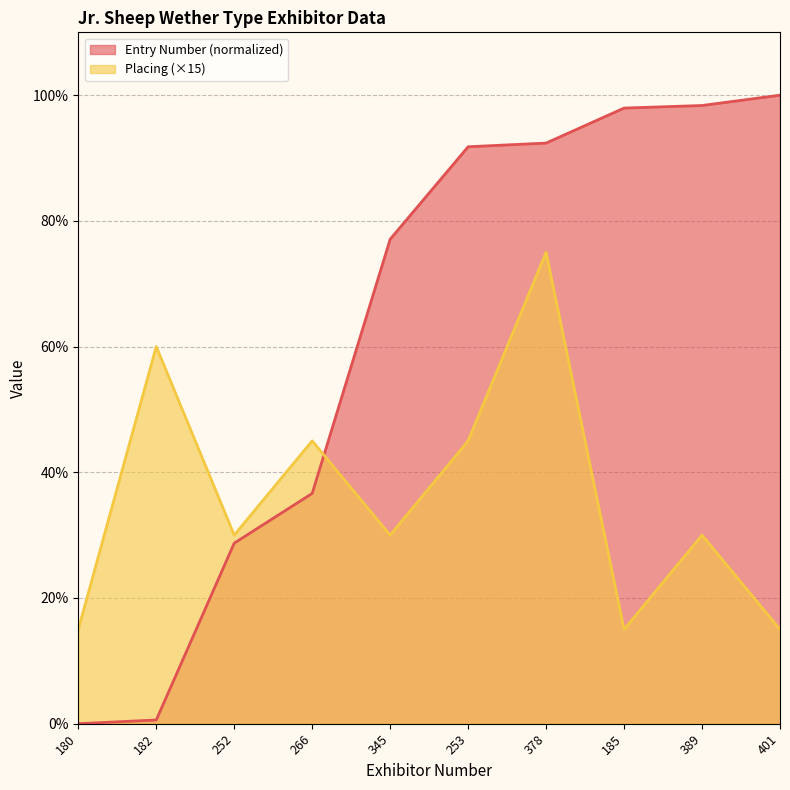

Which series has the largest total across all categories?

Entry Number (normalized)